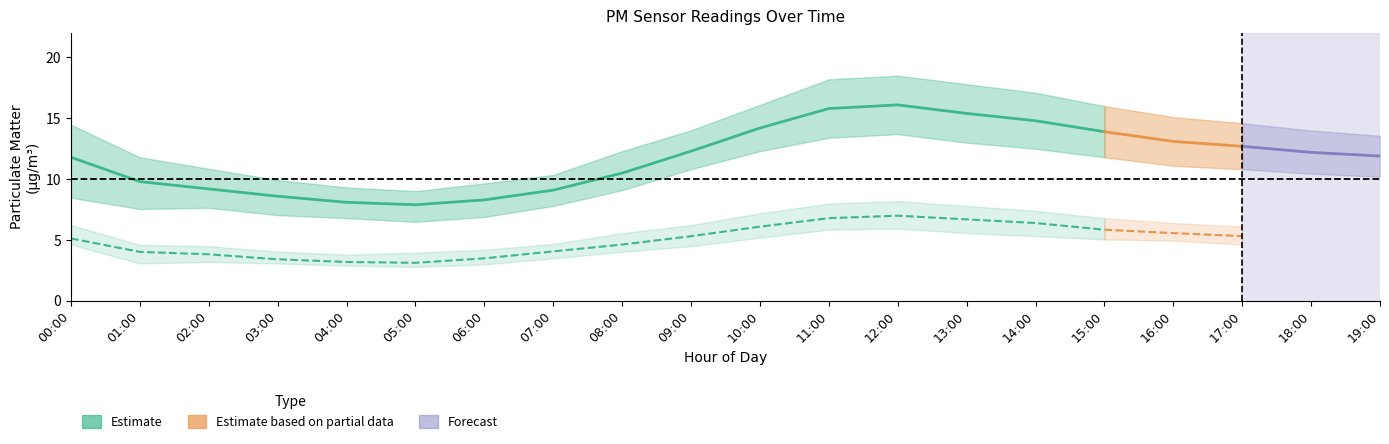

True or false: P2_upper and P1_lower cross at least once.

False